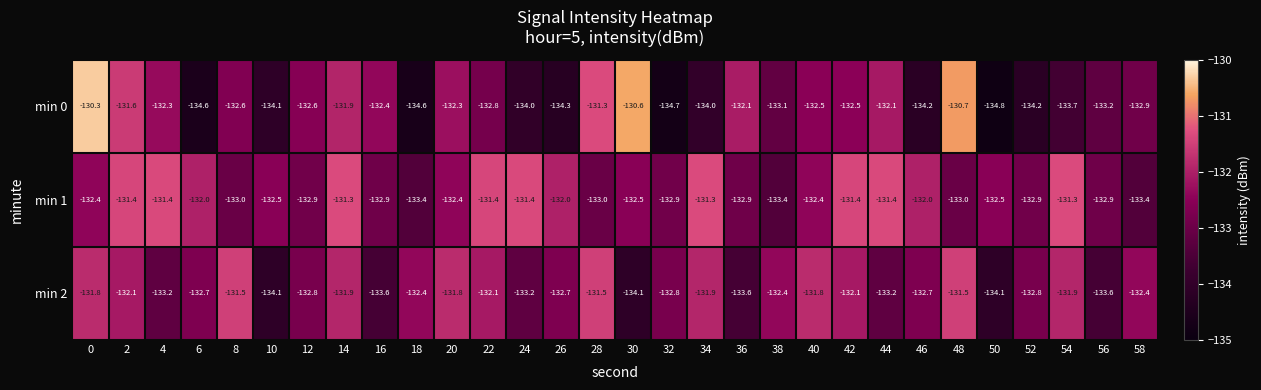

What is the greatest value displayed?

-130.3